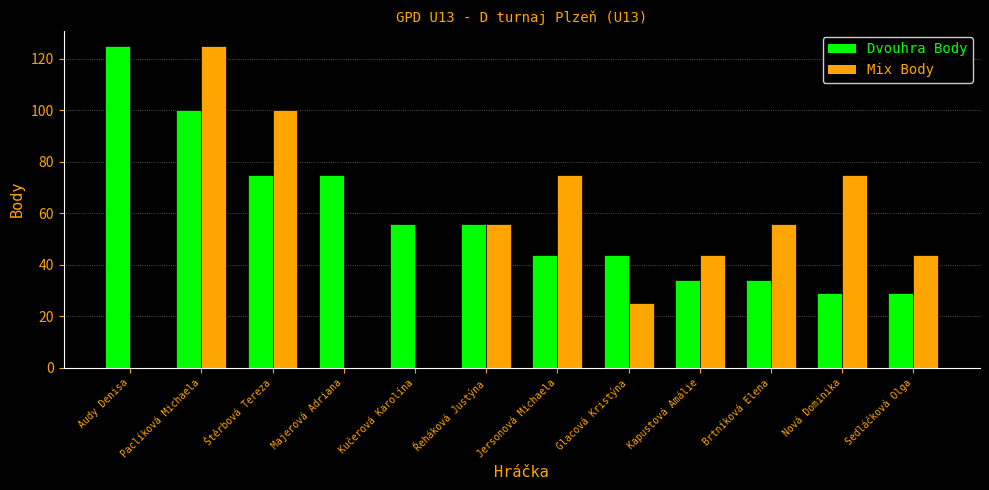

What is the sum of all Dvouhra Body values?

701